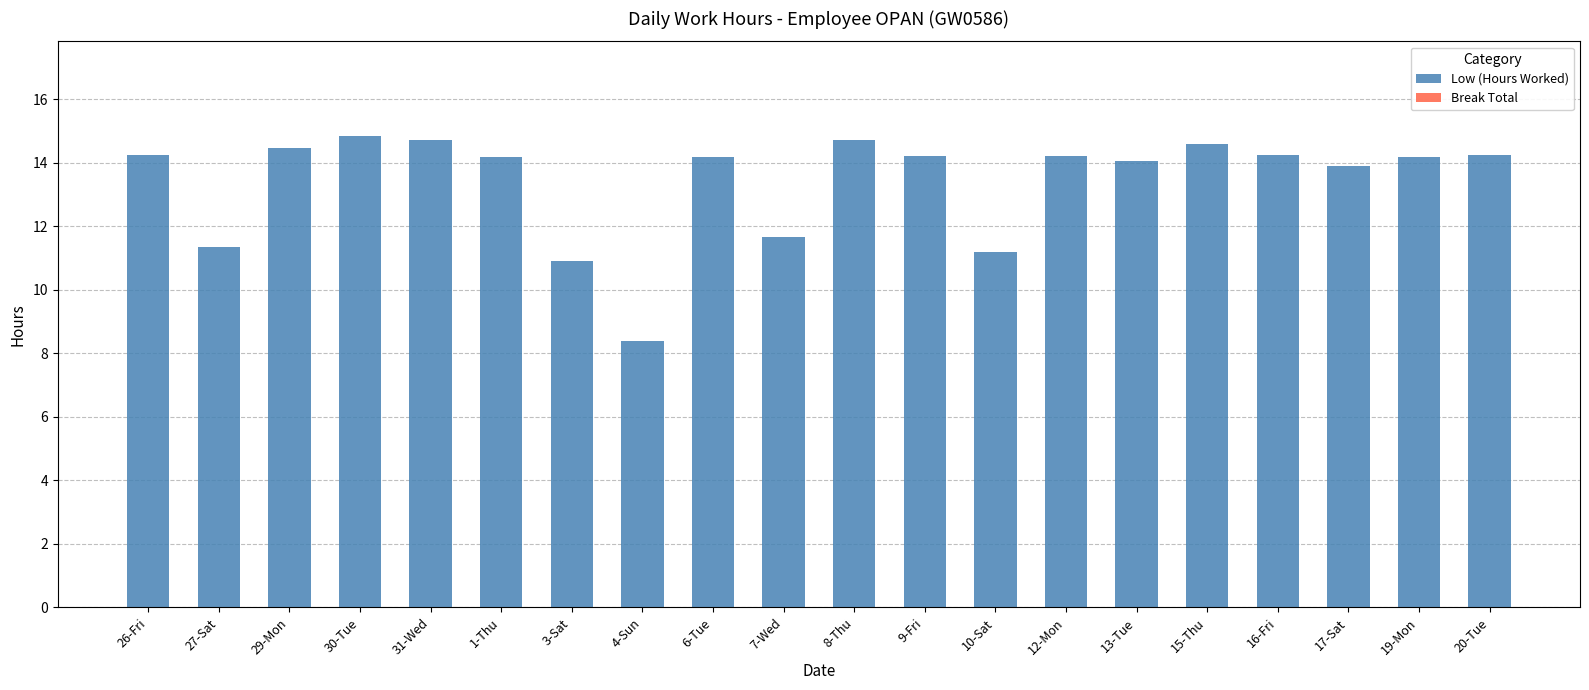

What is the approximate value at 10-Sat?

11.2